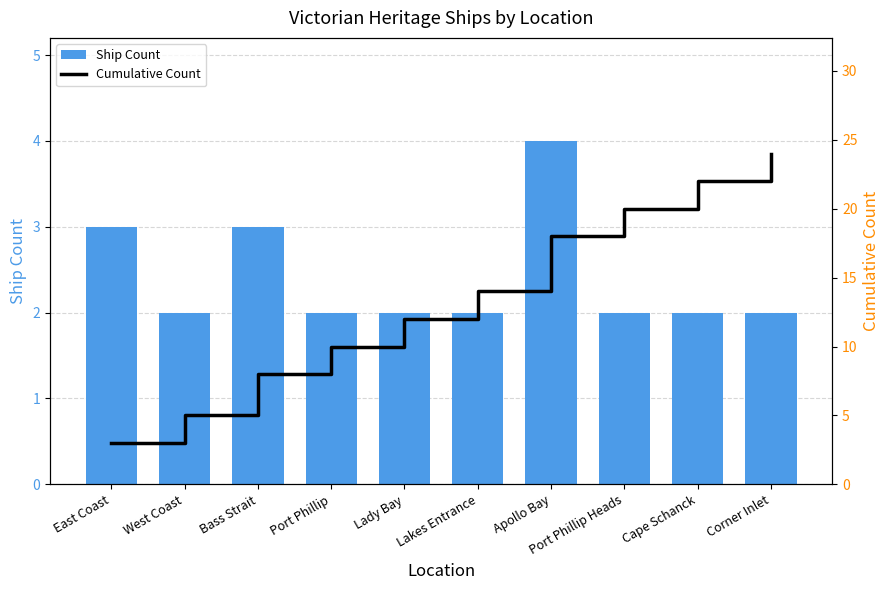

The value of Ship Count at Port Phillip is 2. True or false?

True